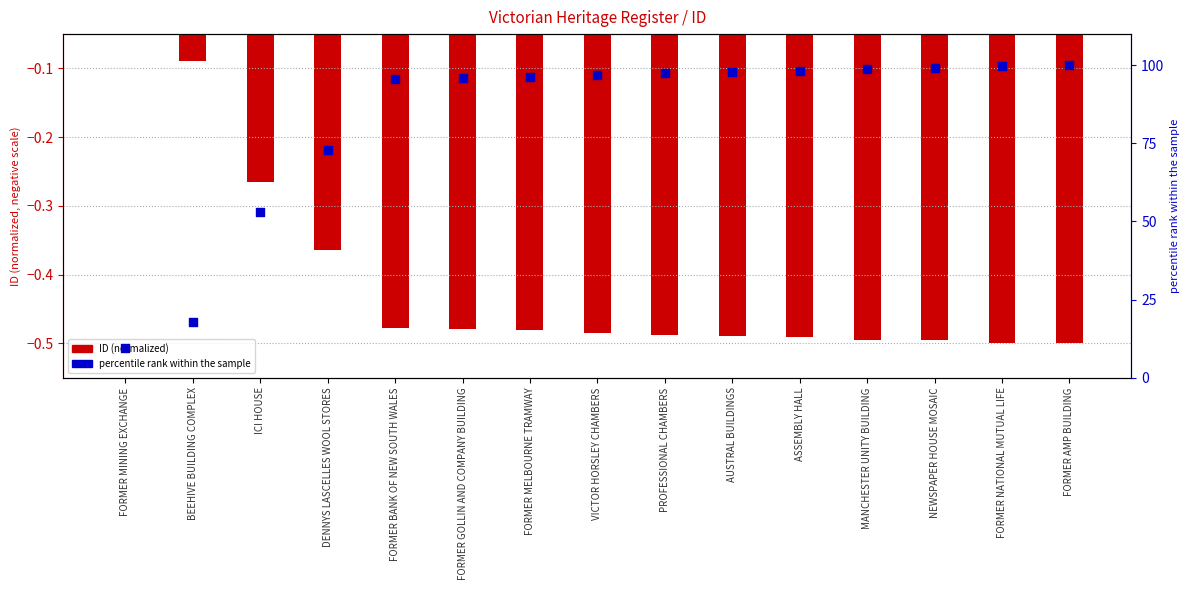

What are all the series names shown in the legend?

ID (normalized), percentile rank within the sample